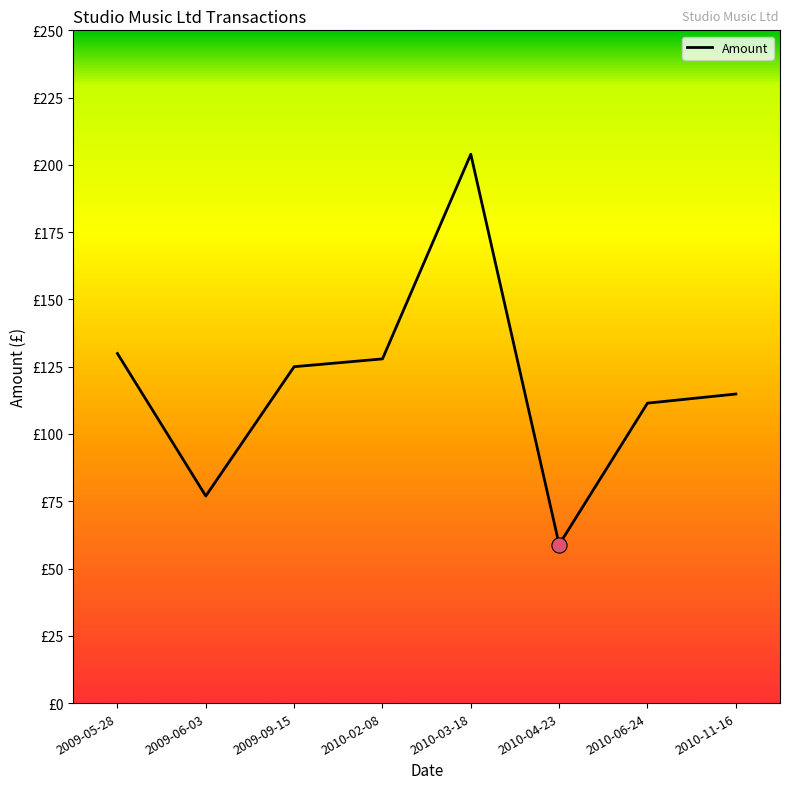

Which has a higher value, 2009-09-15 or 2010-06-24?

2009-09-15